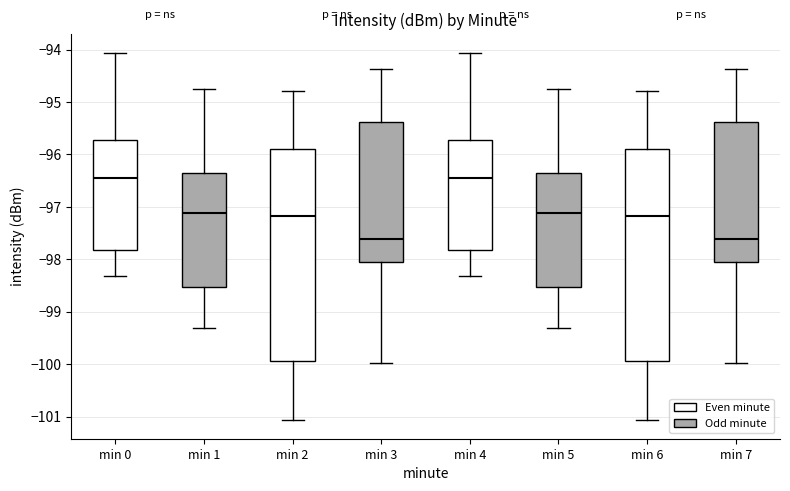

Where does the lower whisker of the box for min 4 end on the y-axis? The values are not printed on the chart, so give them approximately, as read against the axis.

-98.3